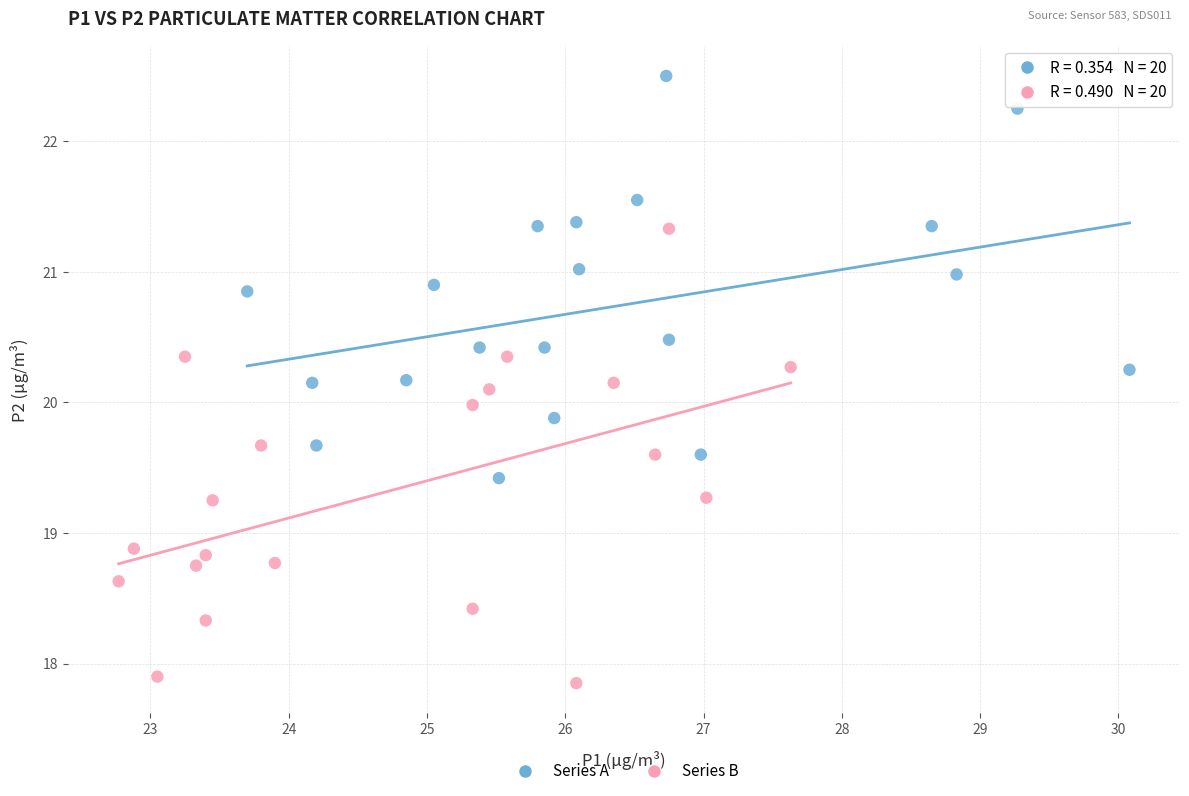

Which series contains the highest Y value?

Series A